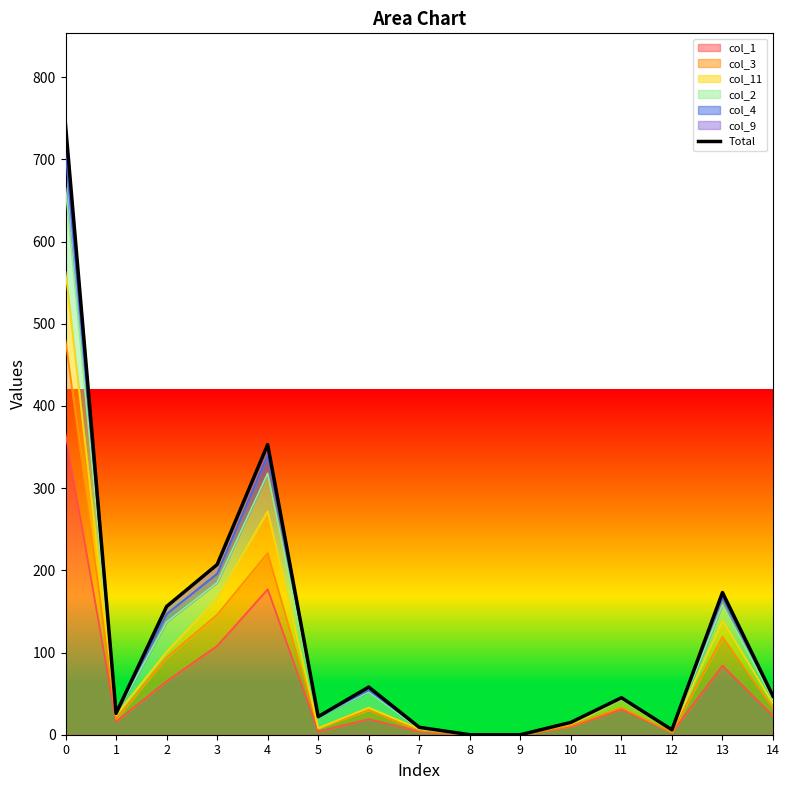

What is the difference between the maximum and minimum values?

742